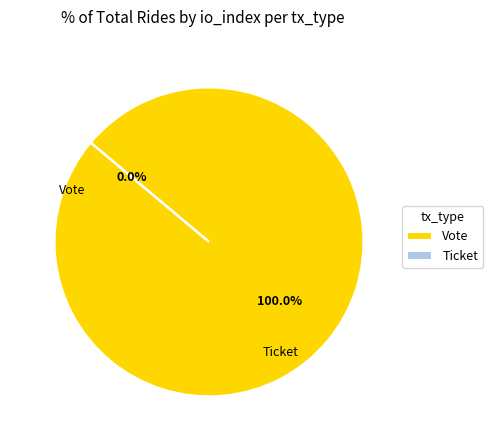

Between Ticket and Vote, which is larger?

Vote